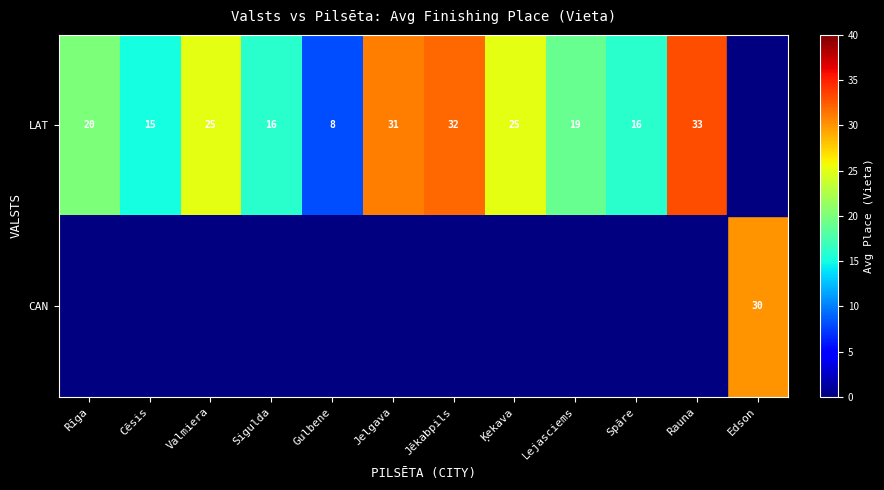

What is the difference between the LAT values at Ķekava and Sigulda?

9